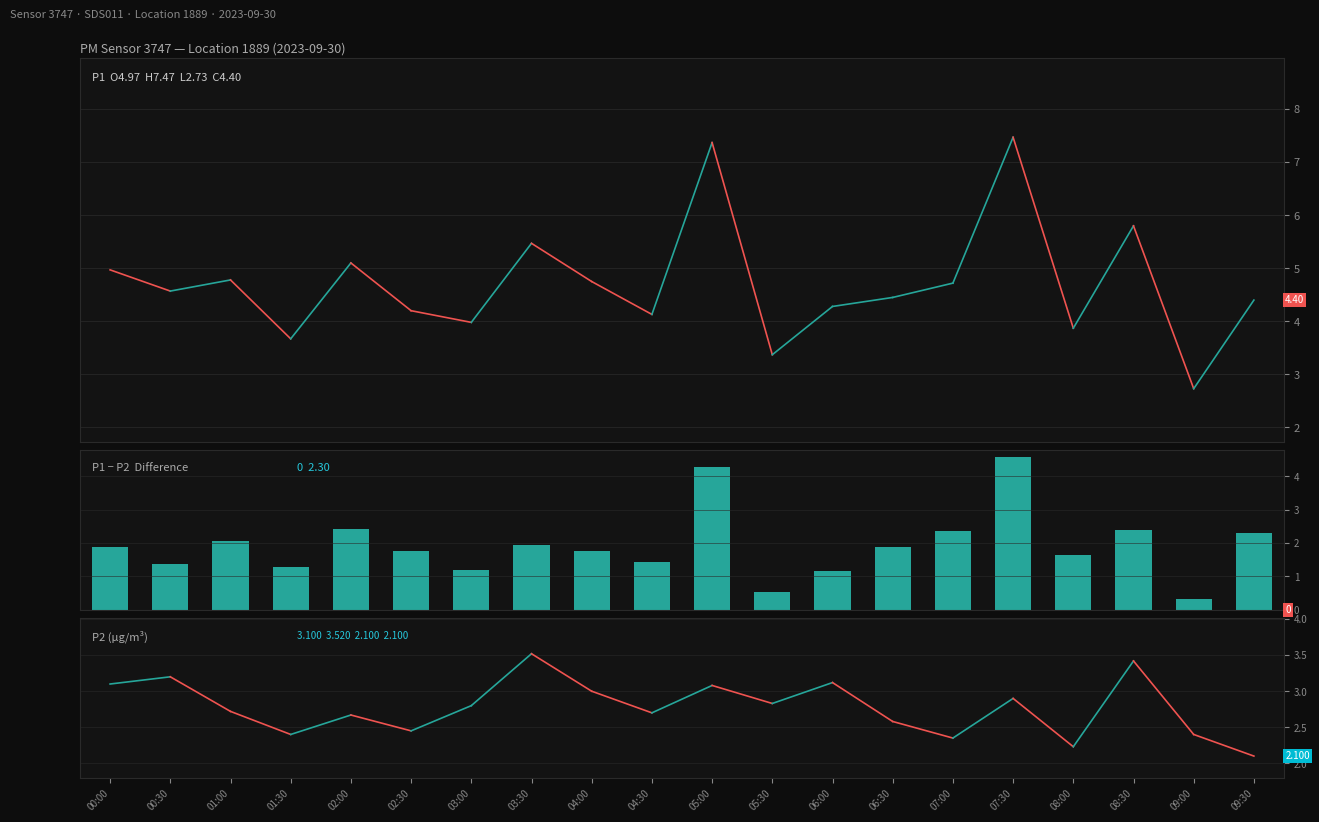

What is the value of the 4th bar from the left?

1.3